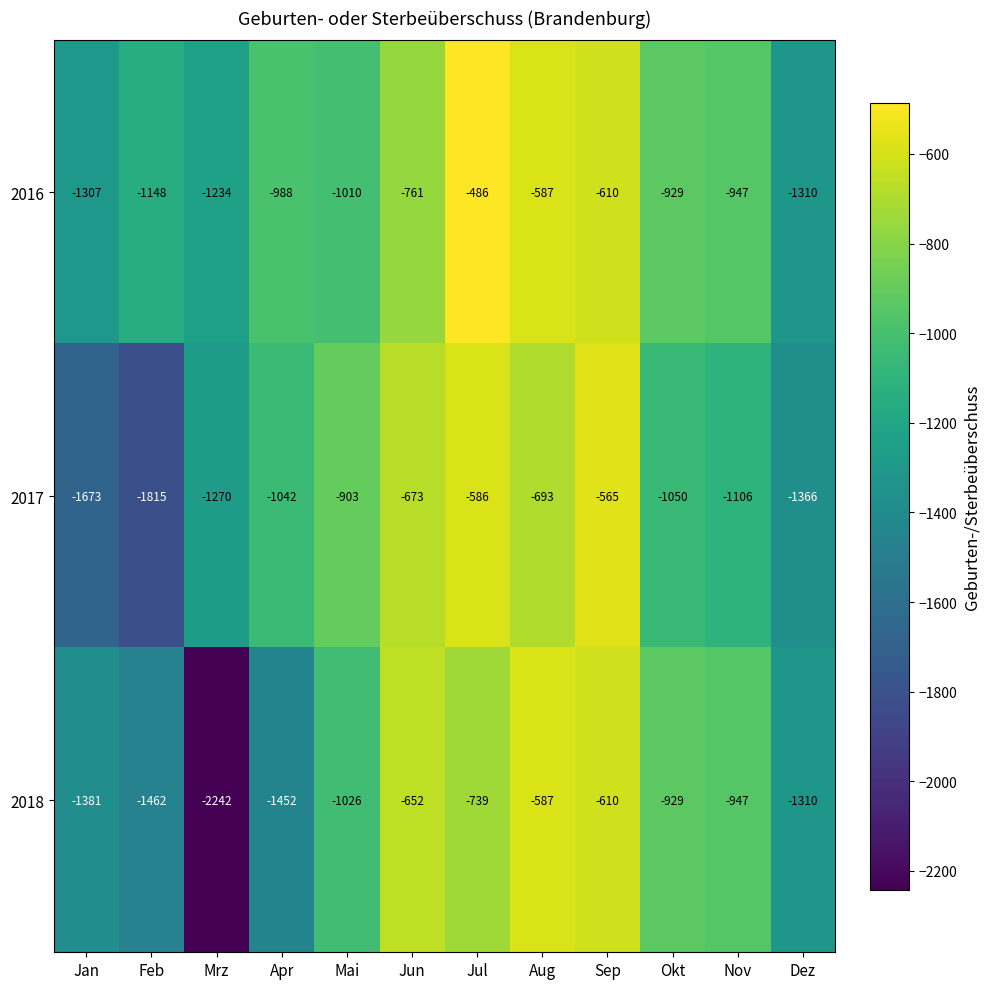

Which category has the lowest value across all series?

Mrz